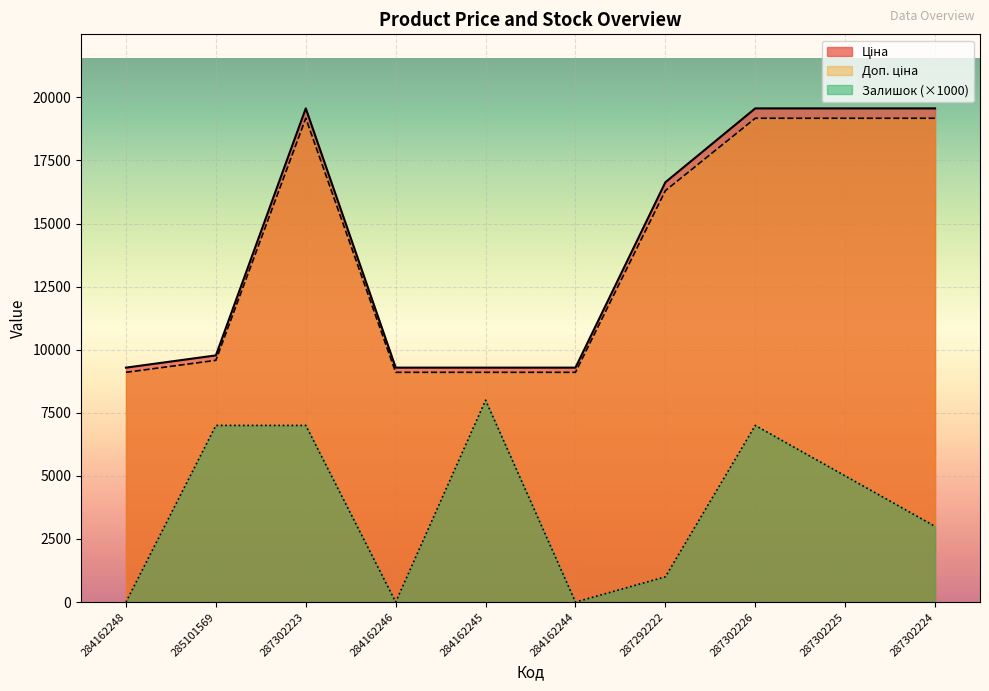

The value of Залишок at 285101569 is 7000.0. True or false?

True